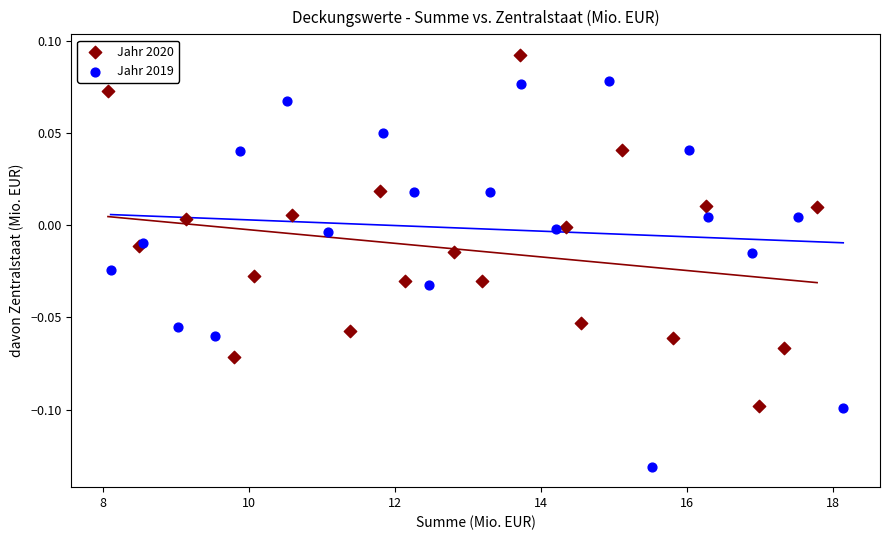

Which series has the widest spread of Y values?

Jahr 2019